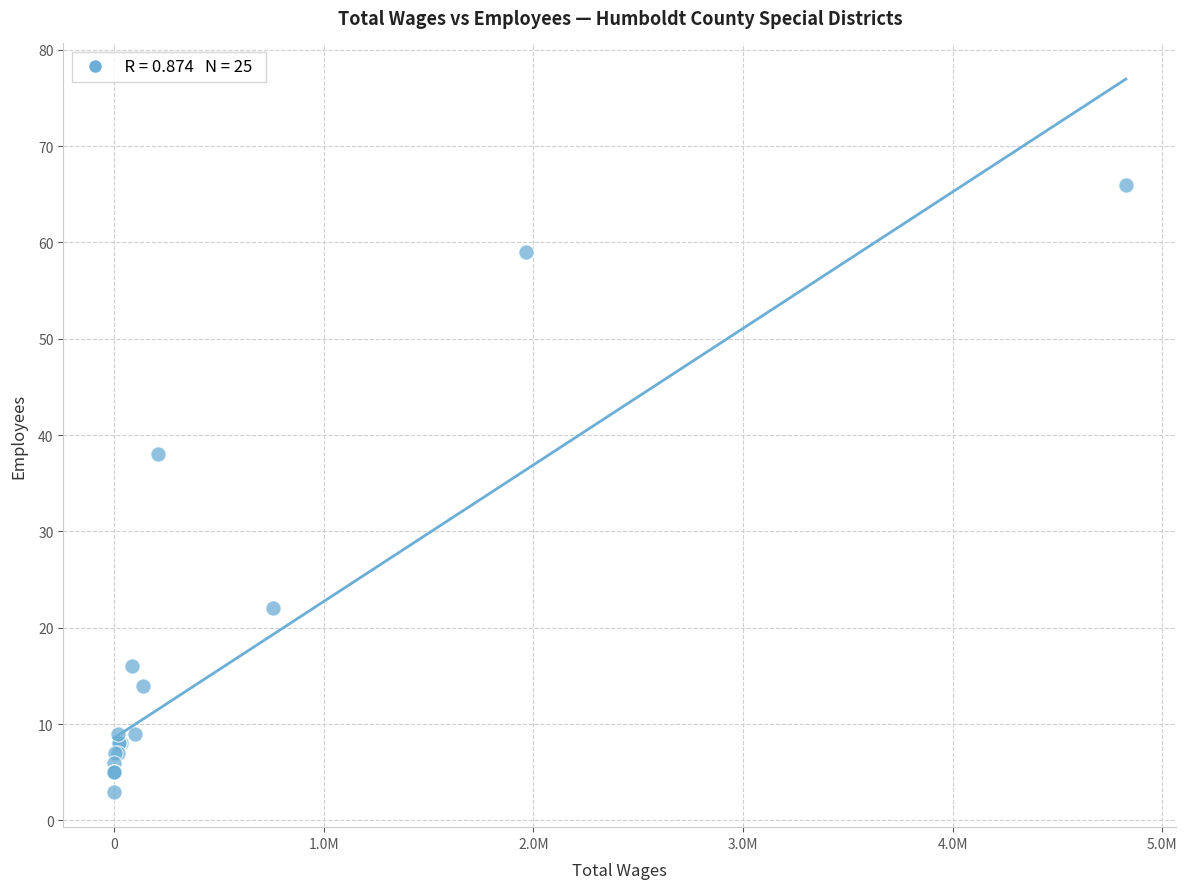

What Y value in the scatter plot is closest to 34?

38